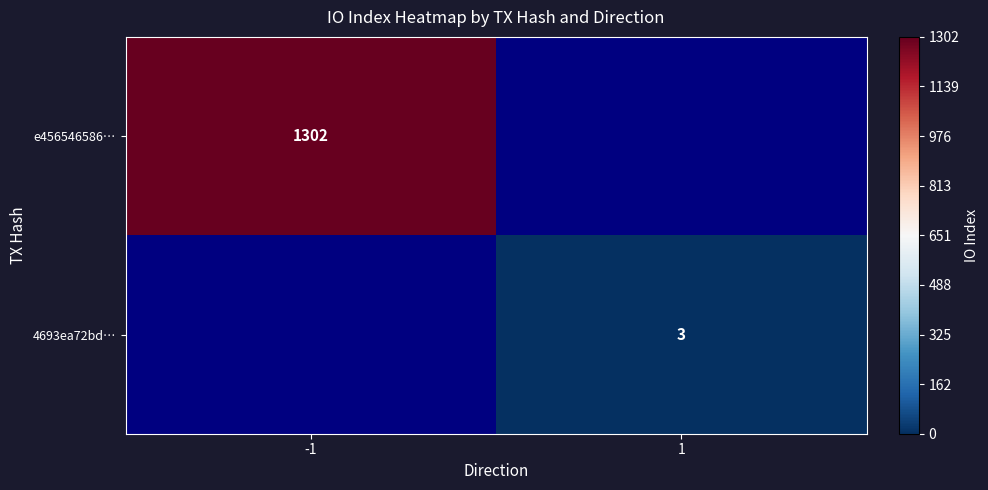

The e456546586… series shows 1302 at -1. True or false?

True